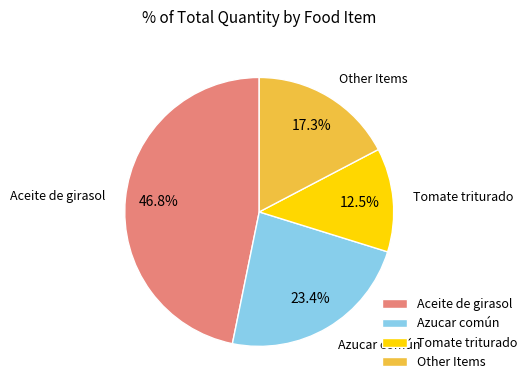

What is the largest slice in the pie chart?

Aceite de girasol